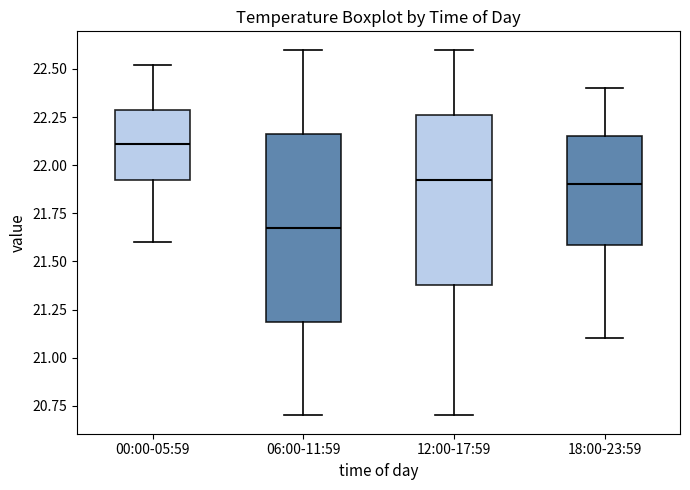

Which box has the lowest median line?

06:00-11:59